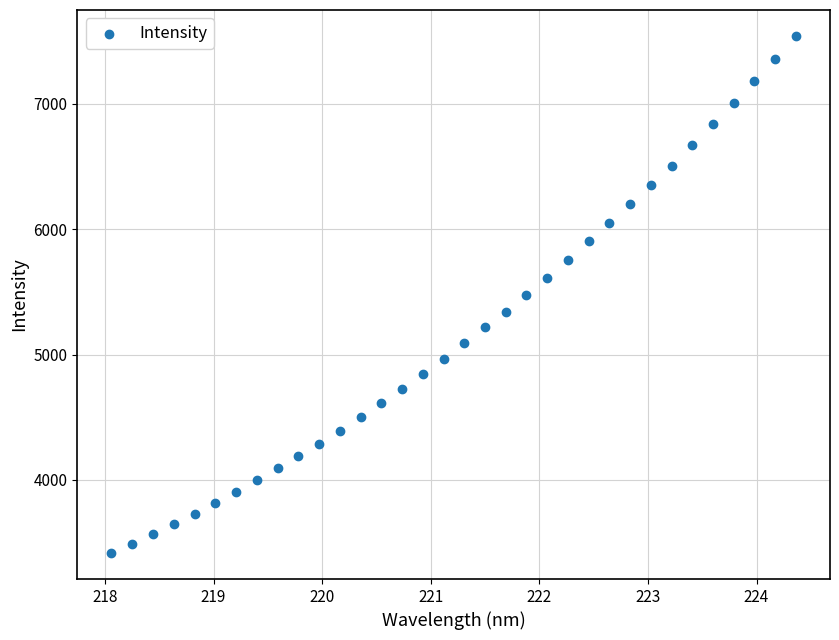

What is the range of Y values (max minus min)?

4128.1